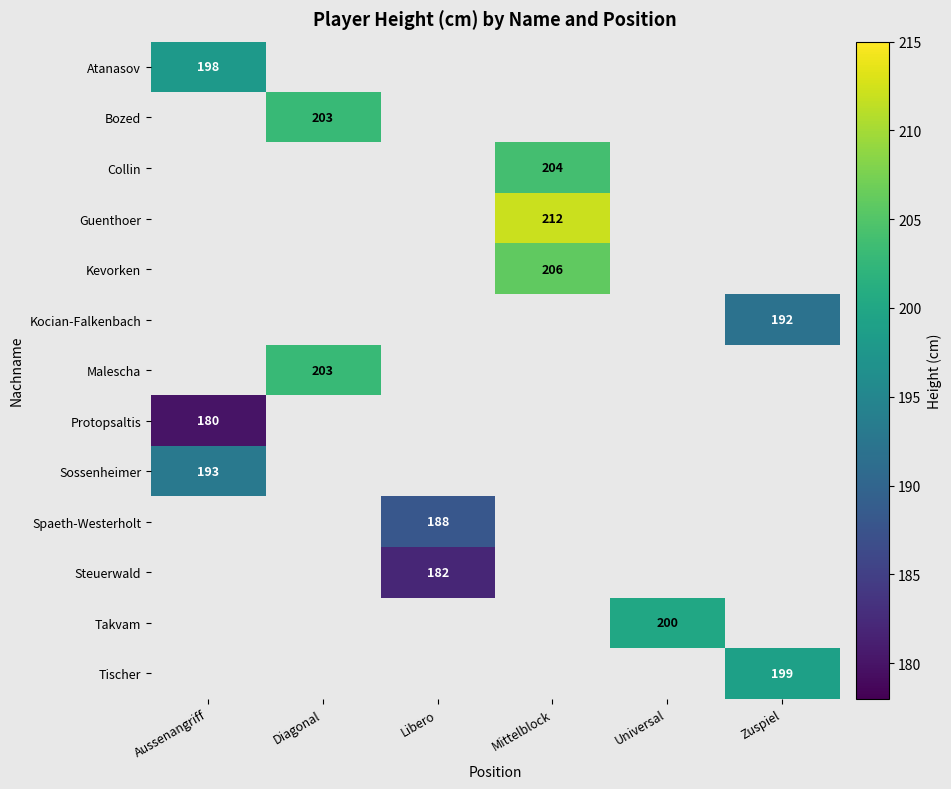

Read the Bozed value at Diagonal.

203.0